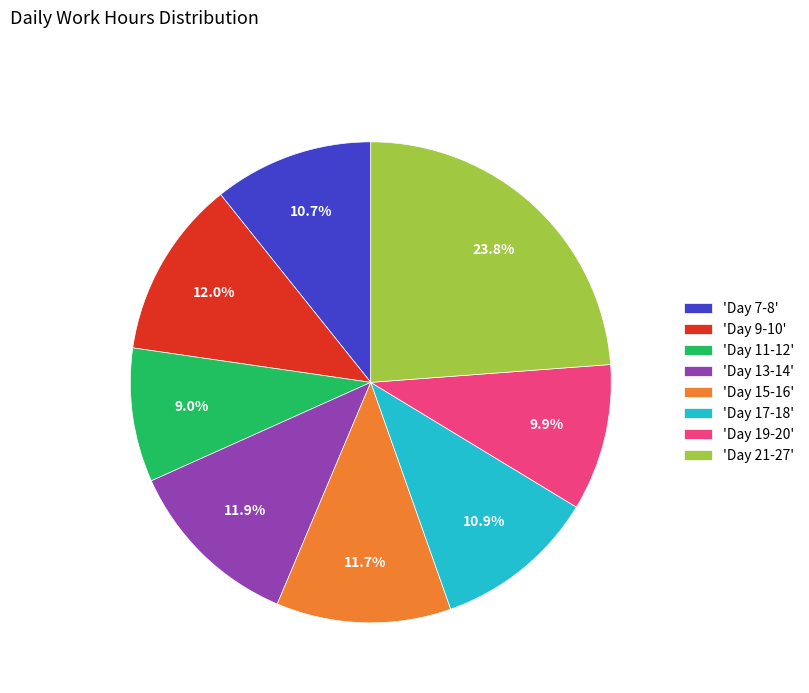

What percentage is NOT represented by 'Day 15-16'?

88.3%